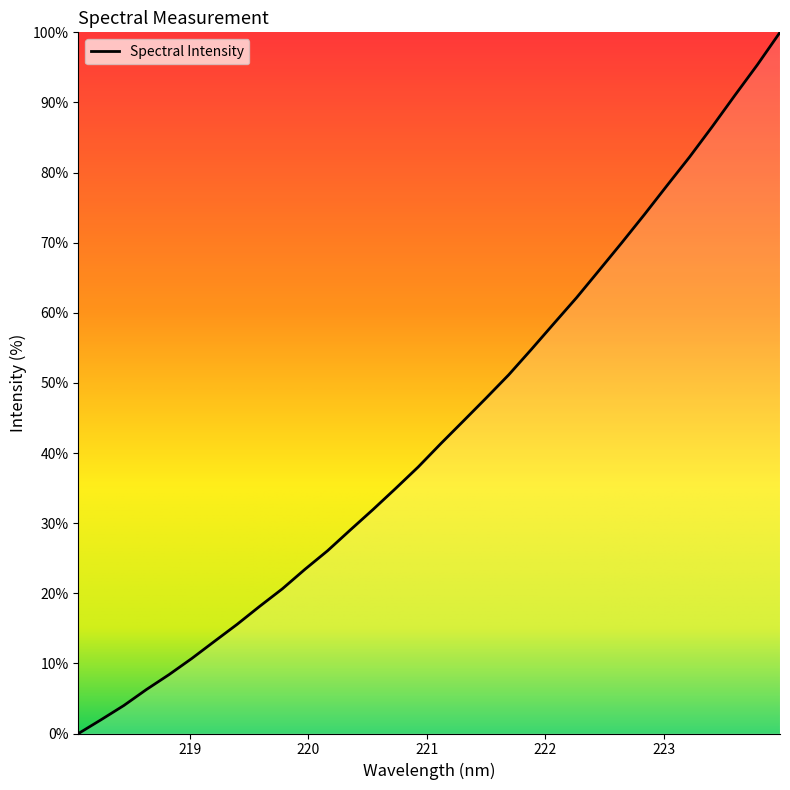

How many lines are shown in the chart?

1